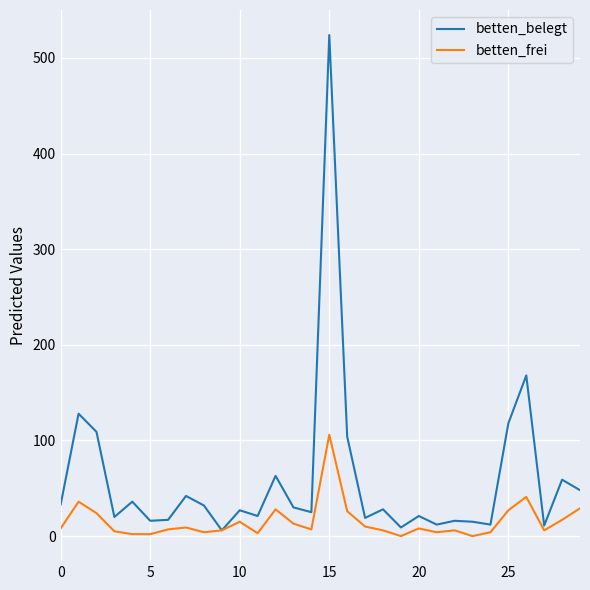

Which series has the largest range (max minus min)?

betten_belegt